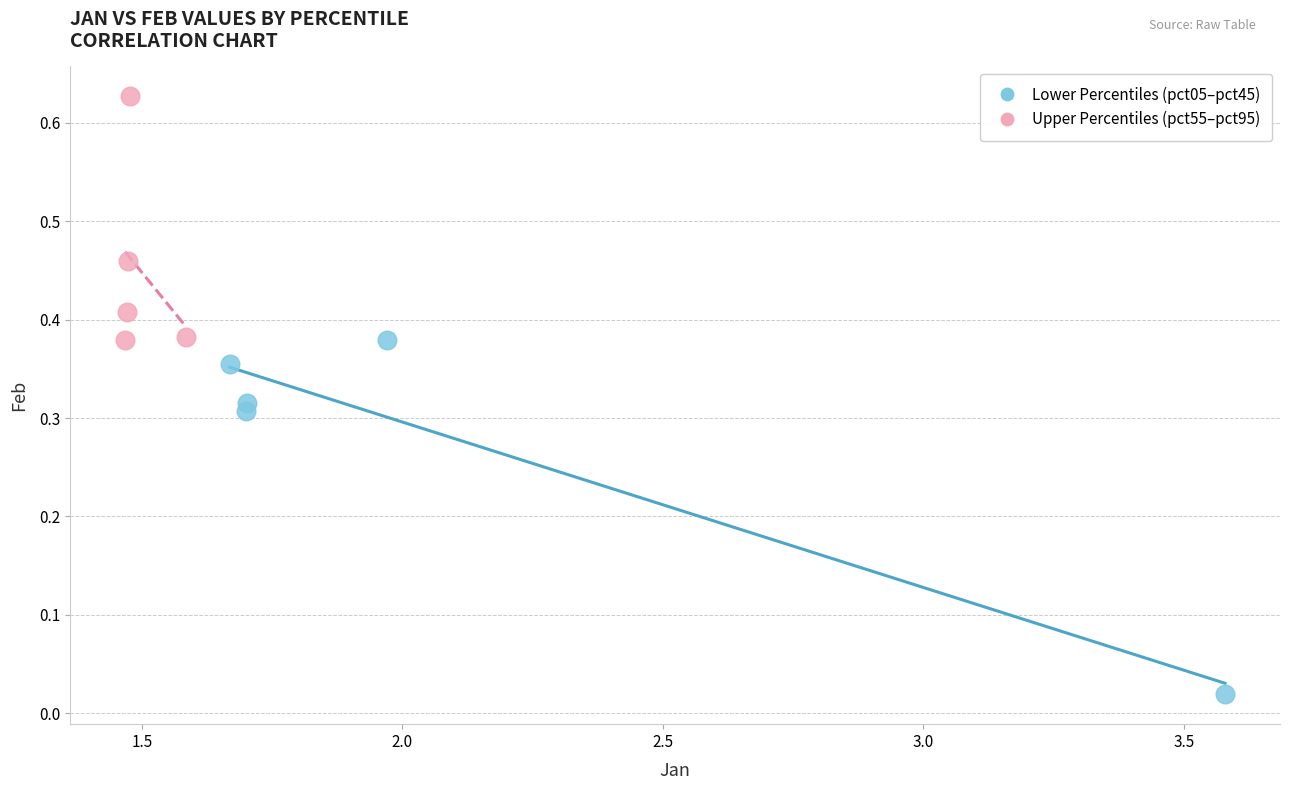

Which series reaches the maximum Y coordinate?

Upper Percentiles (pct55–pct95)